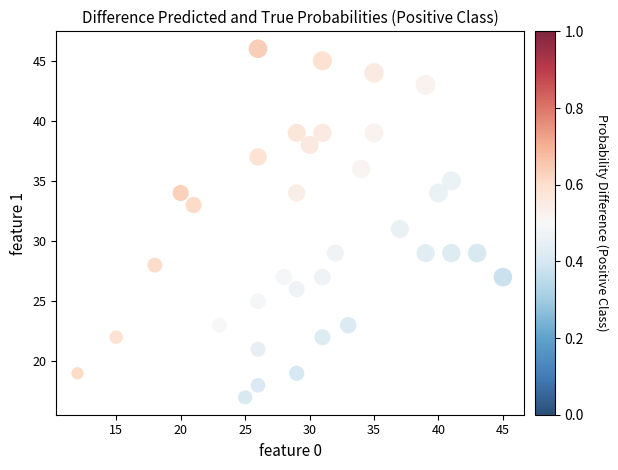

What is the range of X values (max minus min)?

33